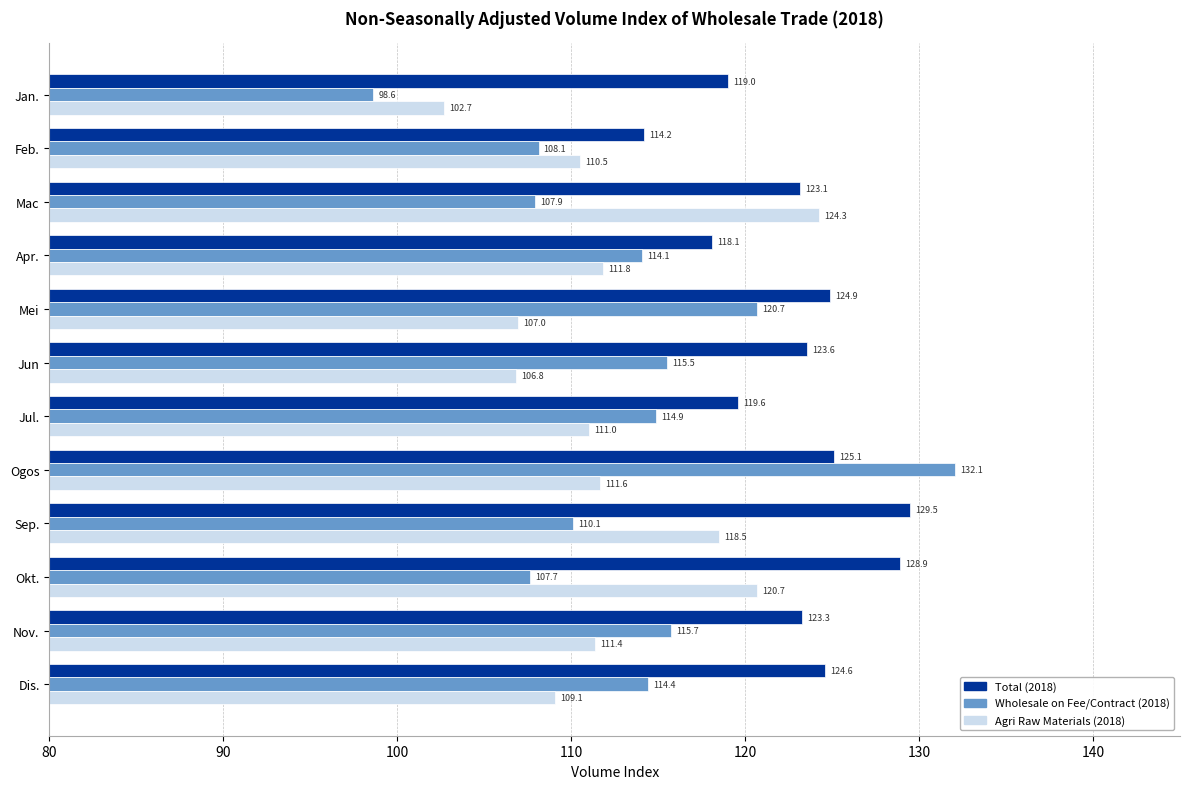

At which category does the chart reach its minimum across all series?

Jan.